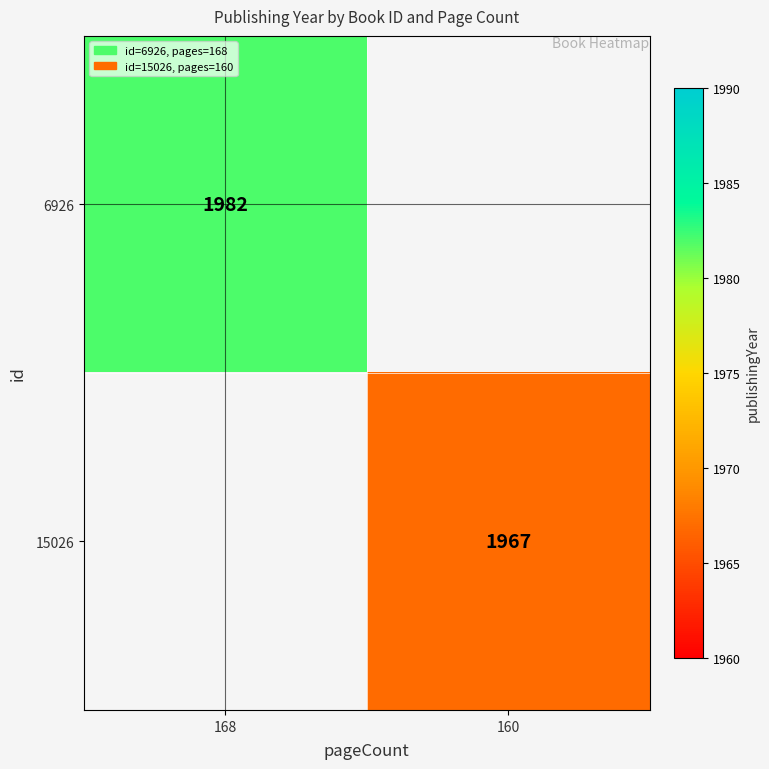

The value of 6926 at 168 is 1982. True or false?

True